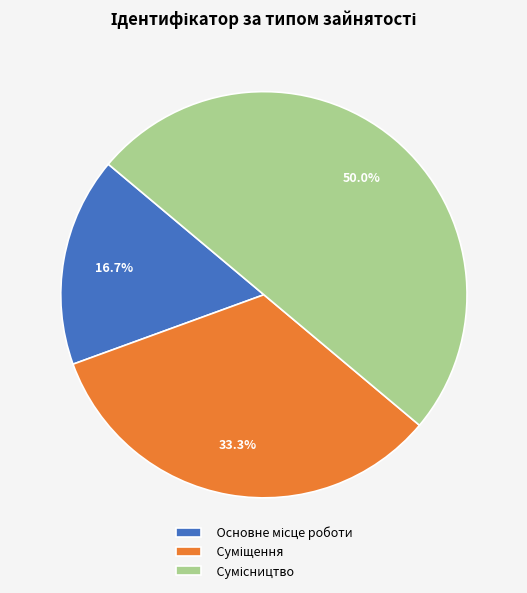

To the nearest percent, what portion does Суміщення represent?

33%